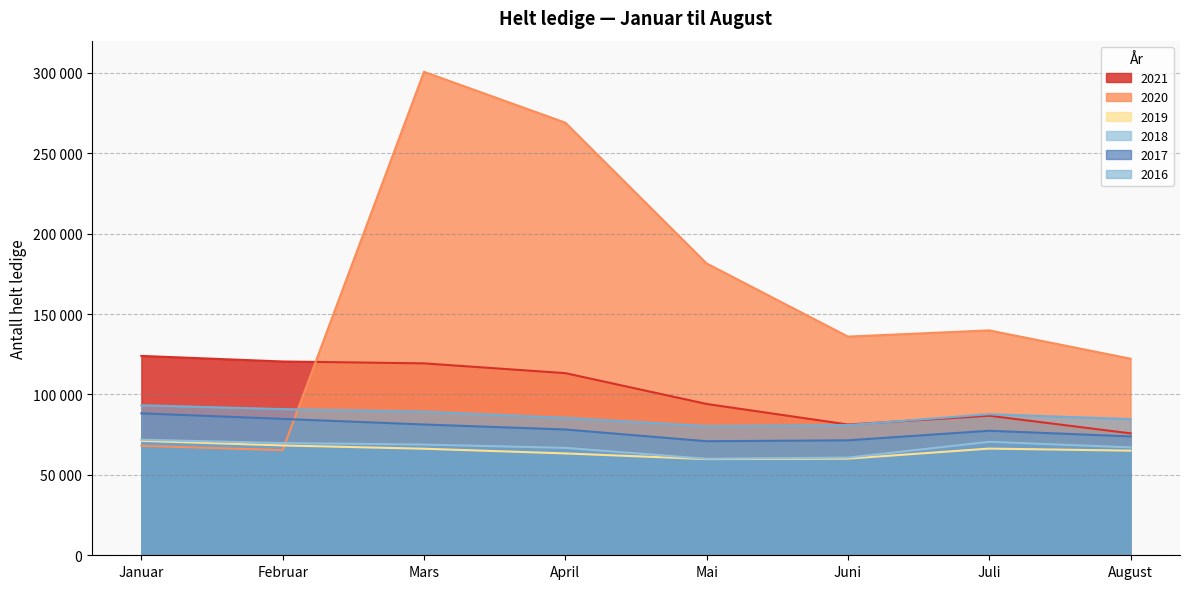

At August, list the series in order from largest to smallest.

2020, 2016, 2021, 2017, 2018, 2019